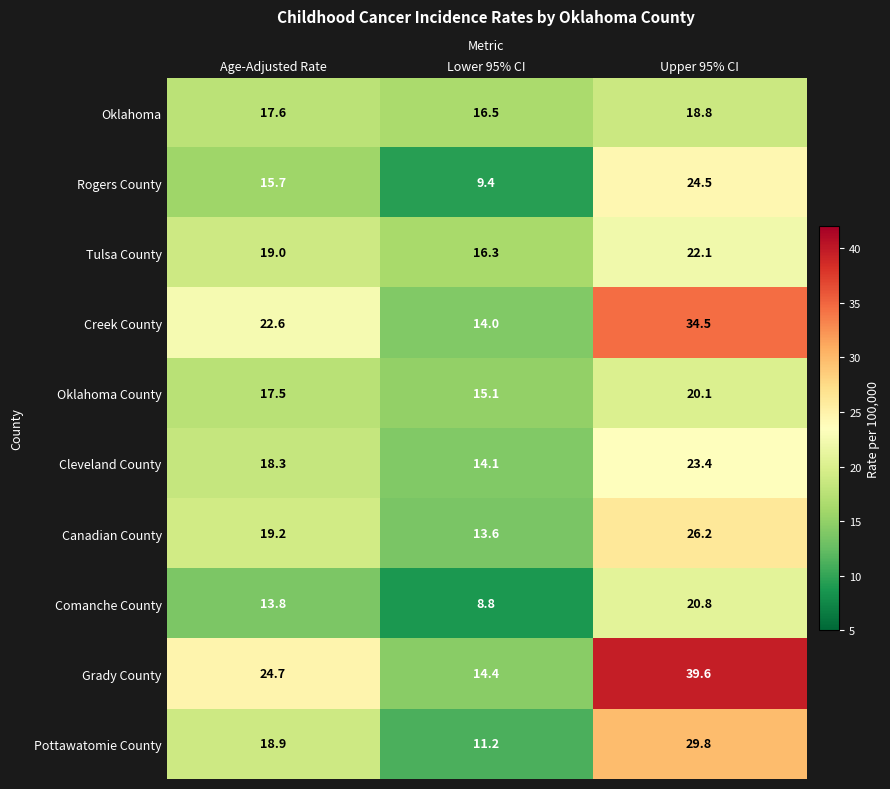

Rank the series at Age-Adjusted Rate from highest to lowest value.

Grady County, Creek County, Canadian County, Tulsa County, Pottawatomie County, Cleveland County, Oklahoma, Oklahoma County, Rogers County, Comanche County